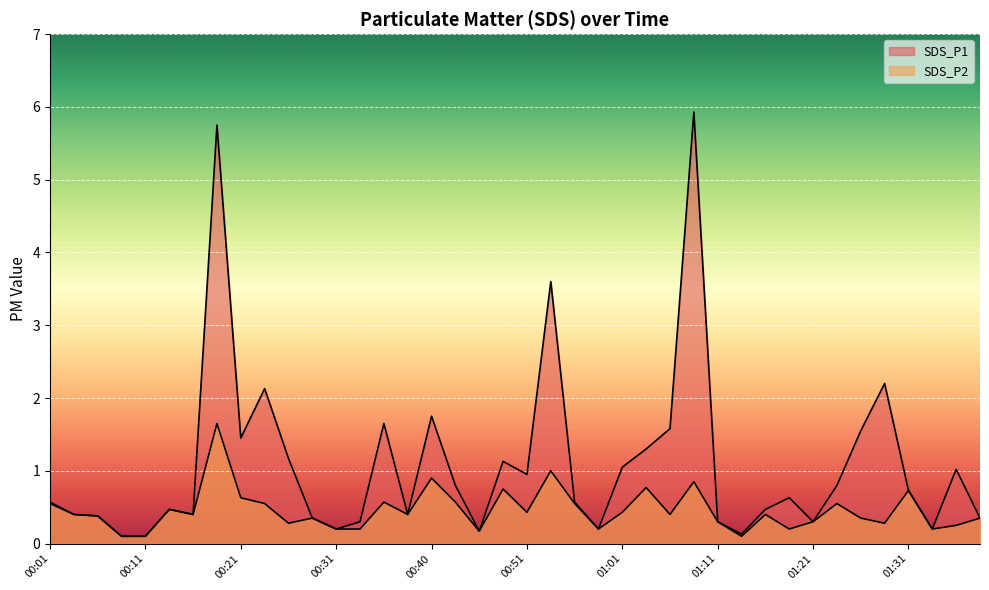

In SDS_P2, how many points are lower than both neighbors (excluding endpoints)?

11